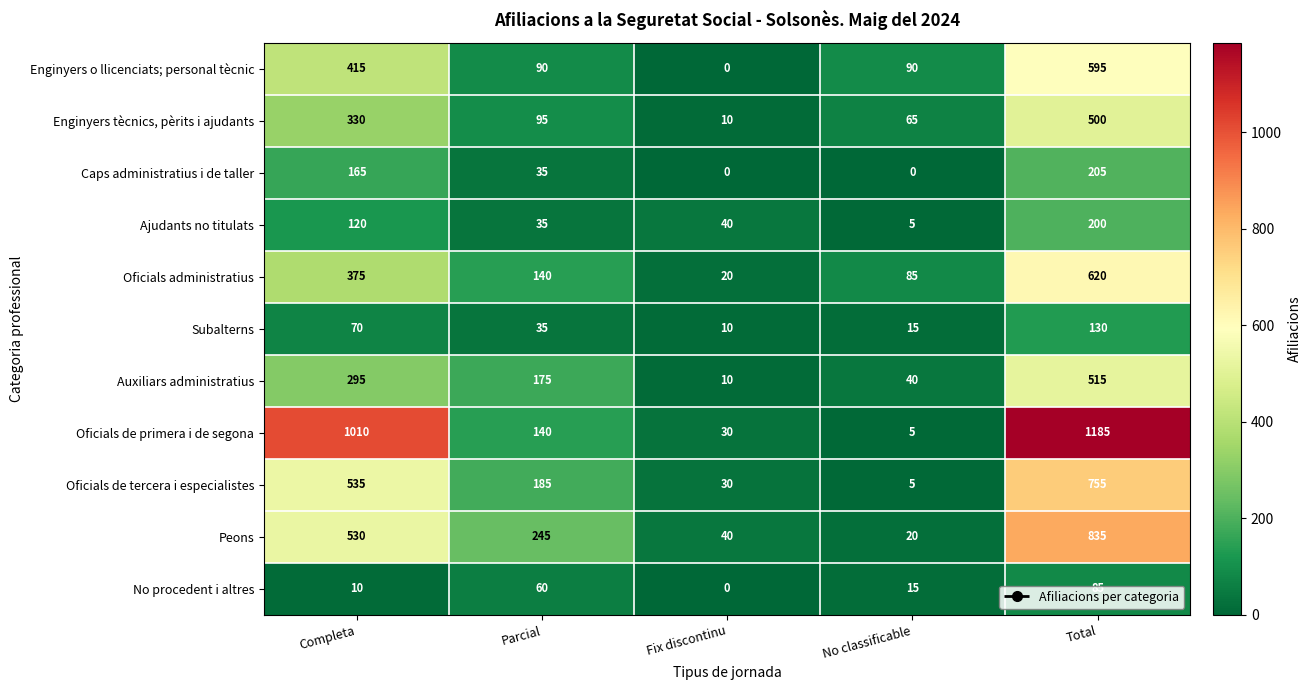

List the series in order of their peak value, highest first.

Oficials de primera i de segona, Peons, Oficials de tercera i especialistes, Oficials administratius, Enginyers o llicenciats; personal tècnic, Auxiliars administratius, Enginyers tècnics, pèrits i ajudants, Caps administratius i de taller, Ajudants no titulats, Subalterns, No procedent i altres